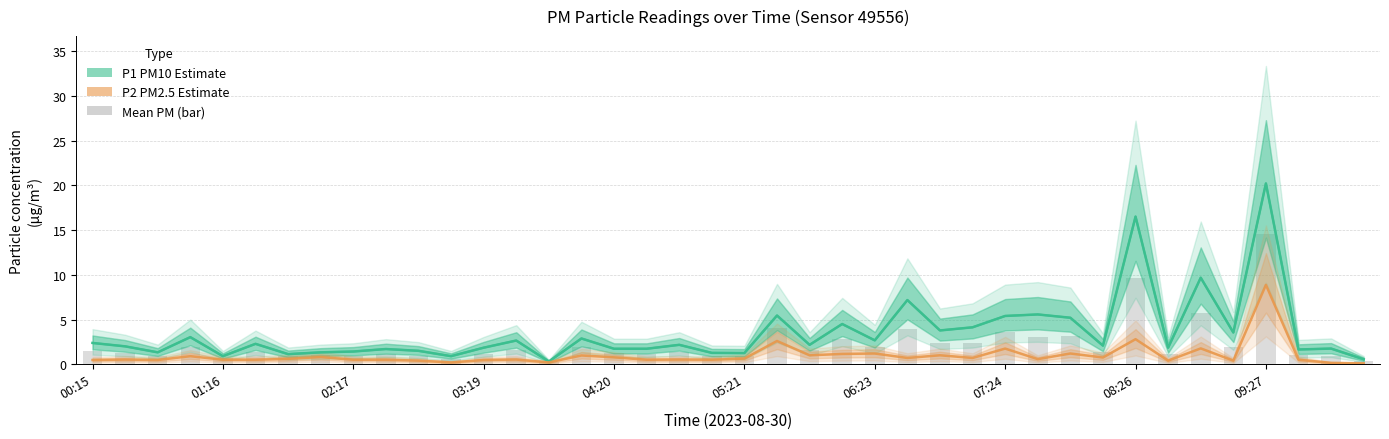

Which category has the highest value across all series?

09:27